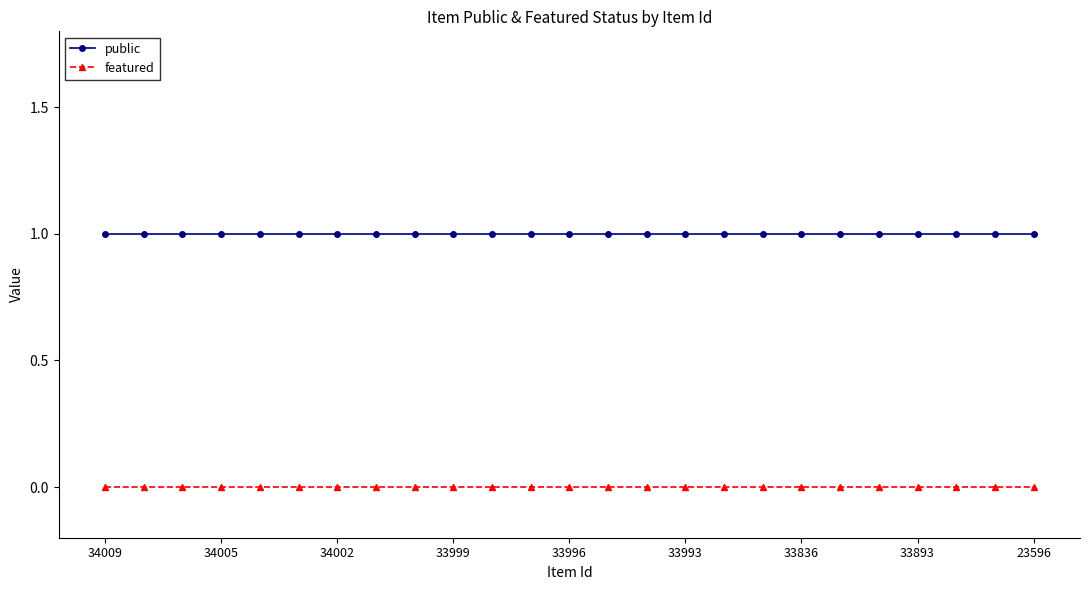

True or false: featured and public cross at least once.

False